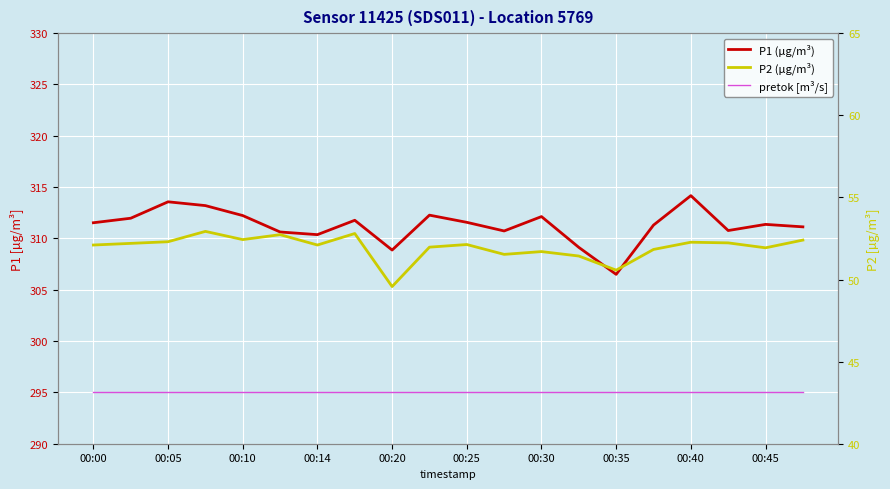

What is the sum of all pretok [m³/s] values?

5900.0